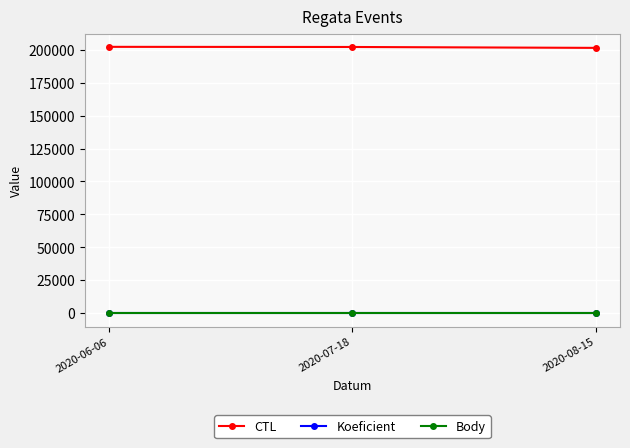

Is it true that Body equals 7 at 2020-07-18?

True